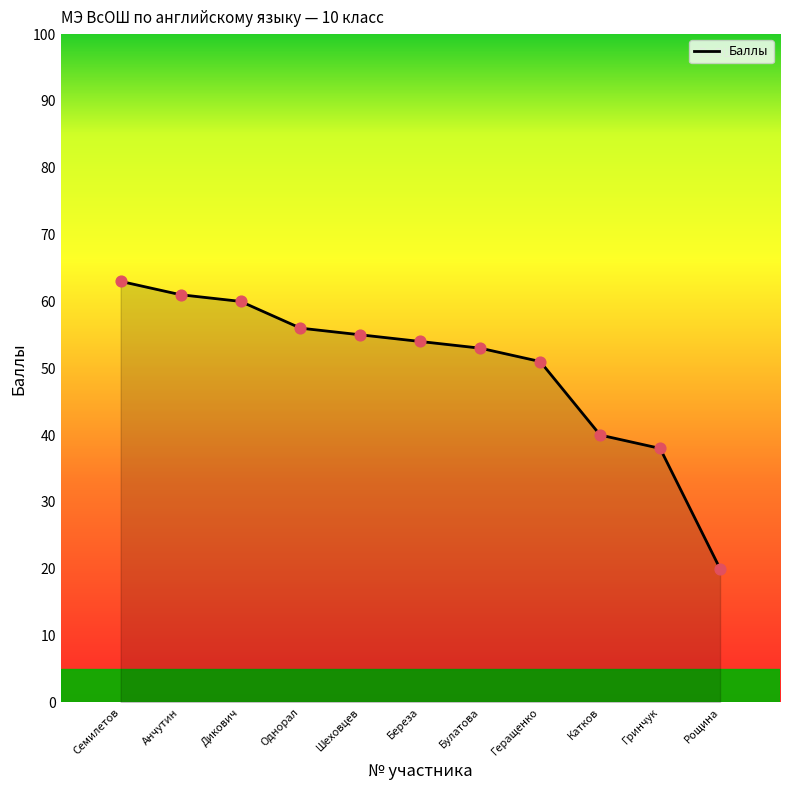

What is the ratio of the value at Береза to the value at Дикович?

0.9